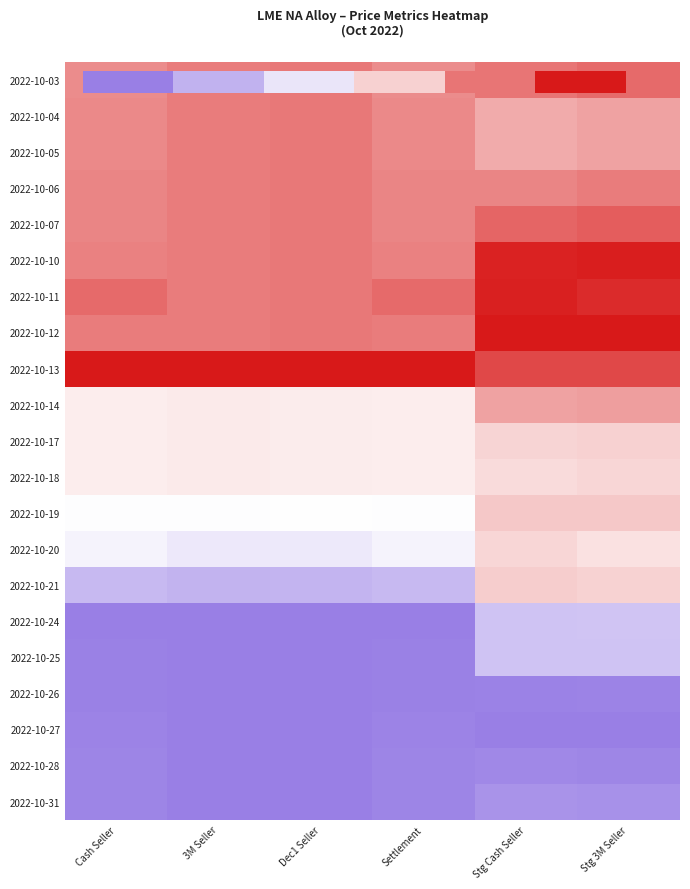

Rank the categories by 2022-10-26 value from highest to lowest.

Stg 3M Seller, Stg Cash Seller, Cash Seller, Settlement, 3M Seller, Dec1 Seller